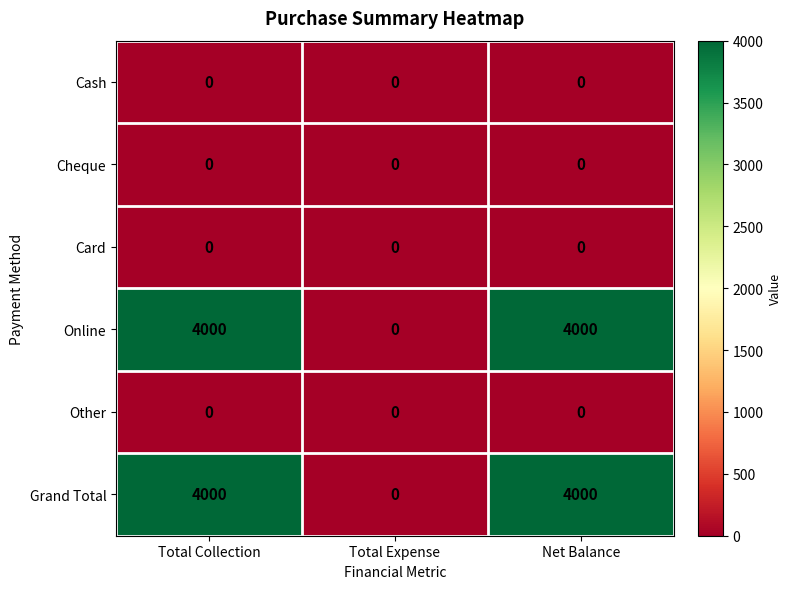

How many data points does each series have?

3